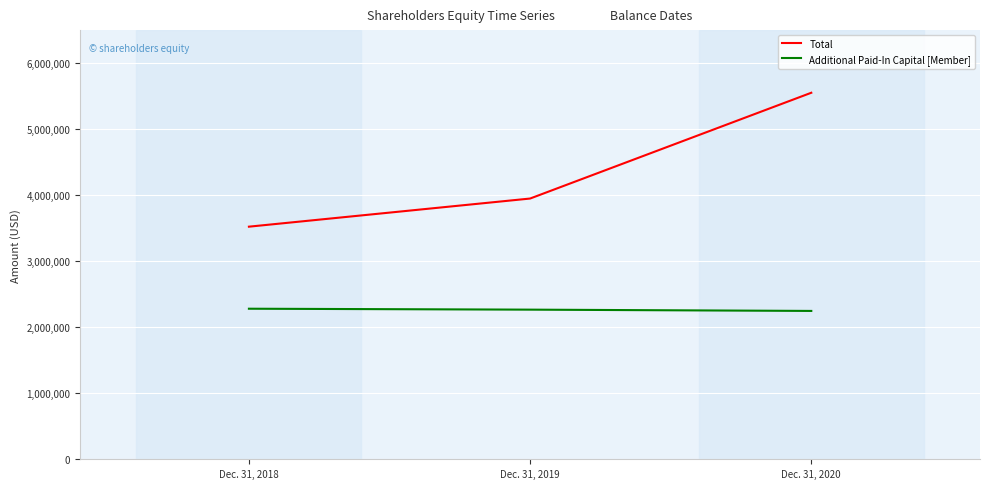

What is the maximum value for Additional Paid-In Capital [Member]?

2280060